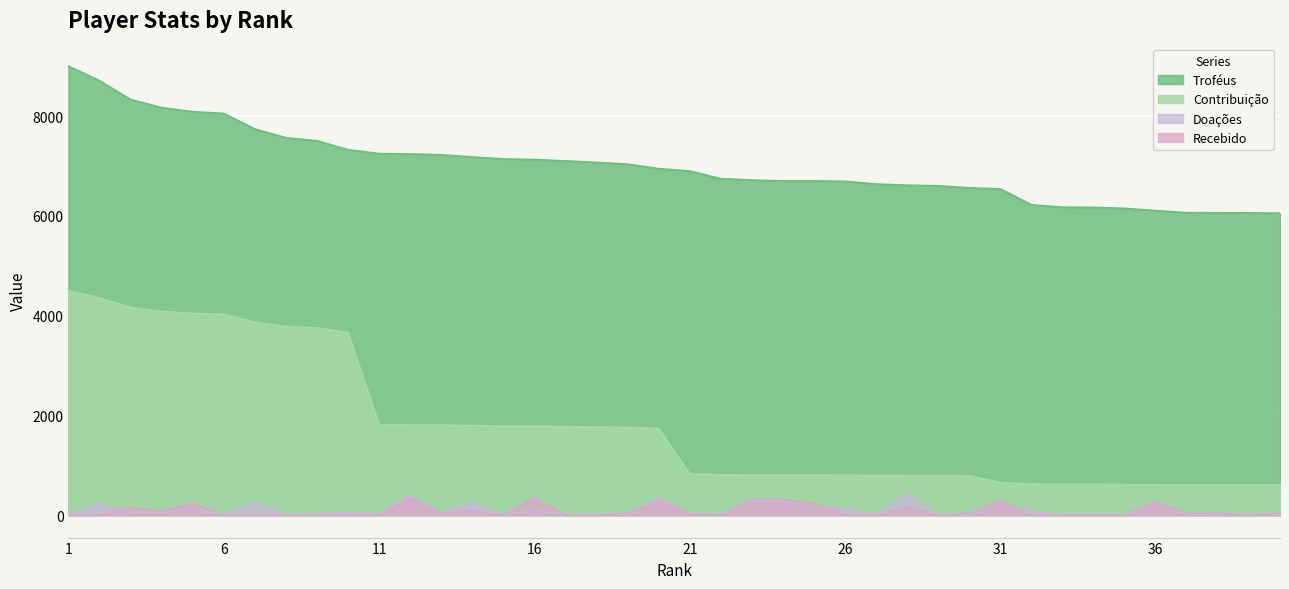

Which series has the largest total across all categories?

Troféus